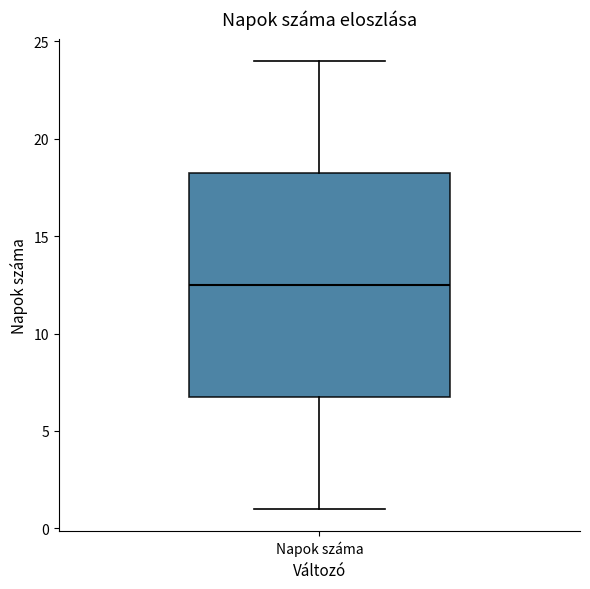

Read this box plot against the y-axis: the position of the median line, the range covered by the box, and the ends of both whiskers. The values are not printed on the chart, so give them approximately, as read against the axis.

median 12.5, box 7.0 to 18.5, whiskers 1.0 to 24.0